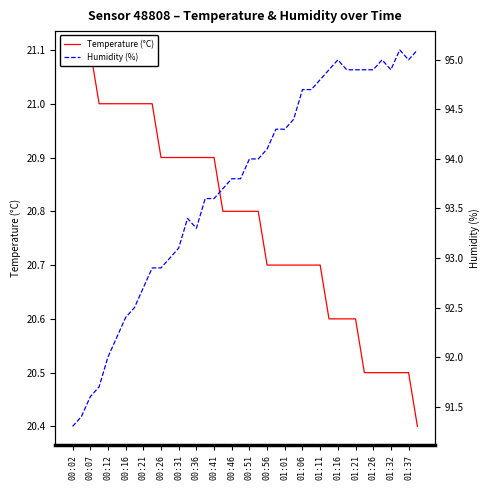

List the series in order of their overall mean, highest first.

Humidity (%), Temperature (°C)